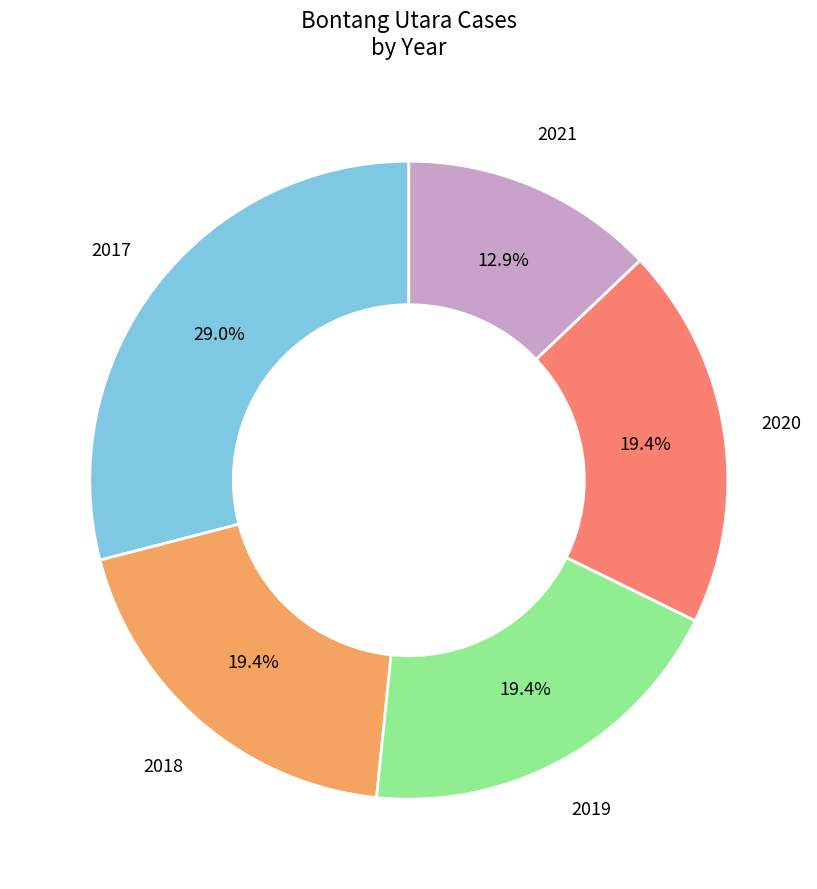

Is there any slice that represents more than half of the pie?

No